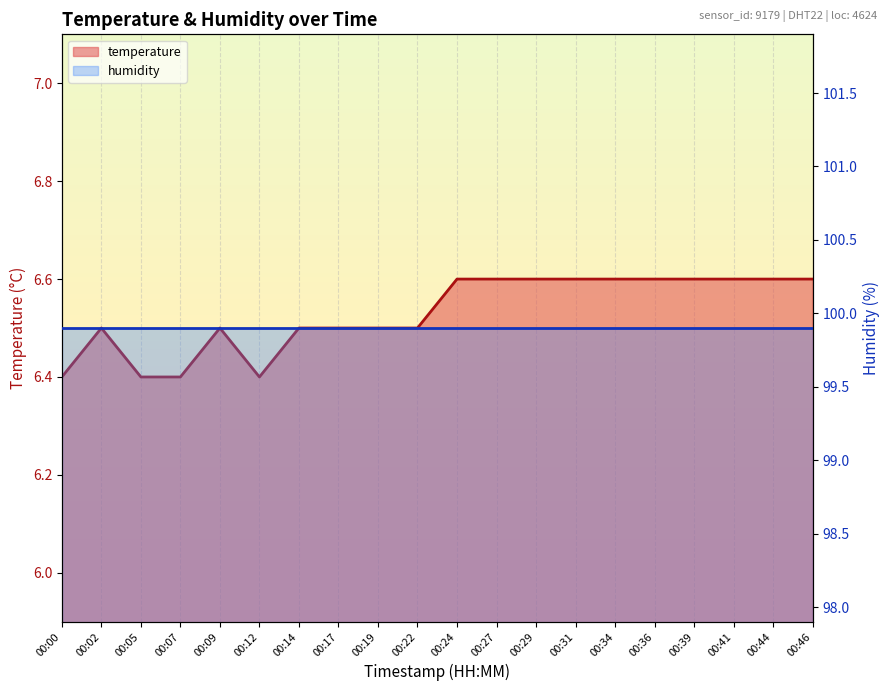

Is it true that temperature equals 3.0 at 00:05?

False